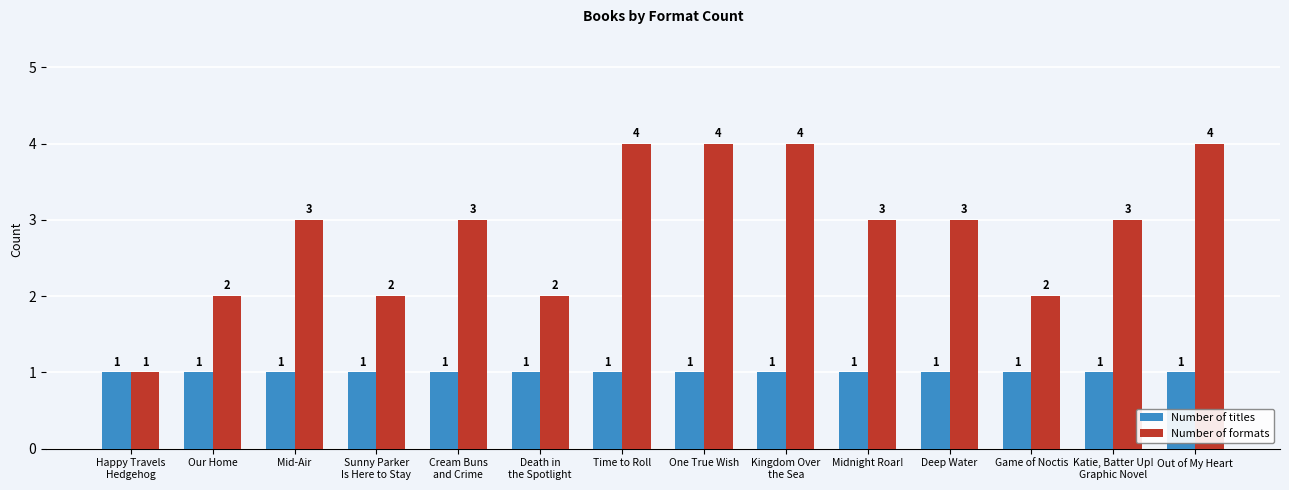

Count the Number of formats values in the range 2 to 4.

13